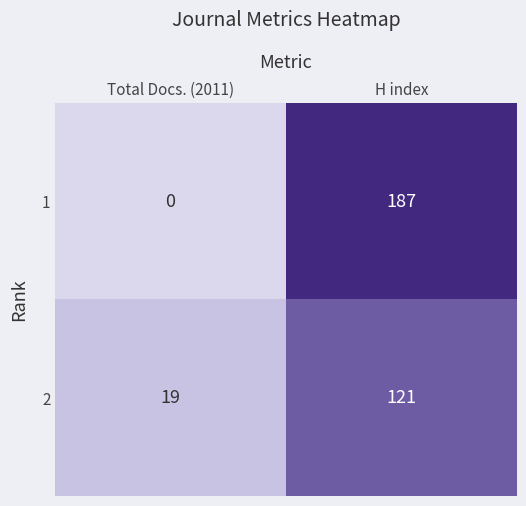

Rank the series by their average value, from lowest to highest.

2, 1